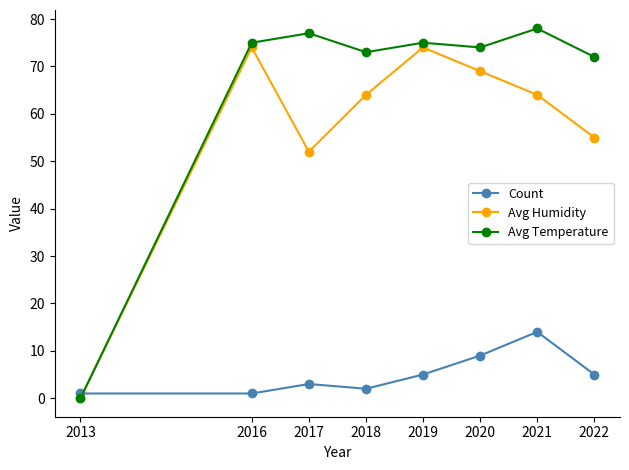

Which label corresponds to the smallest value in the chart?

2013